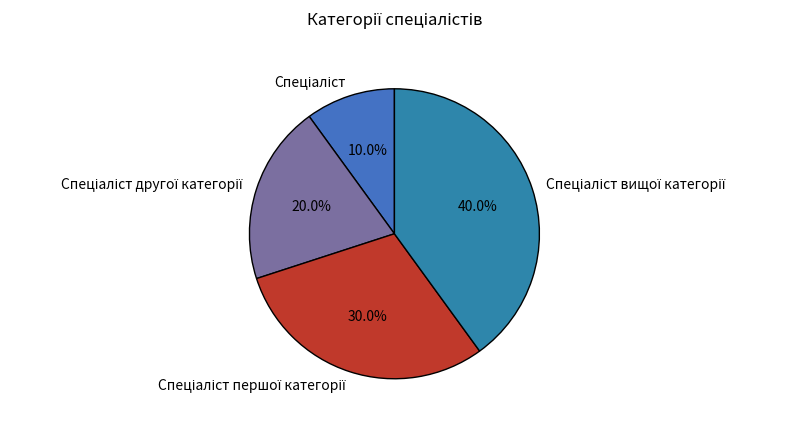

Is there any slice that represents more than half of the pie?

No